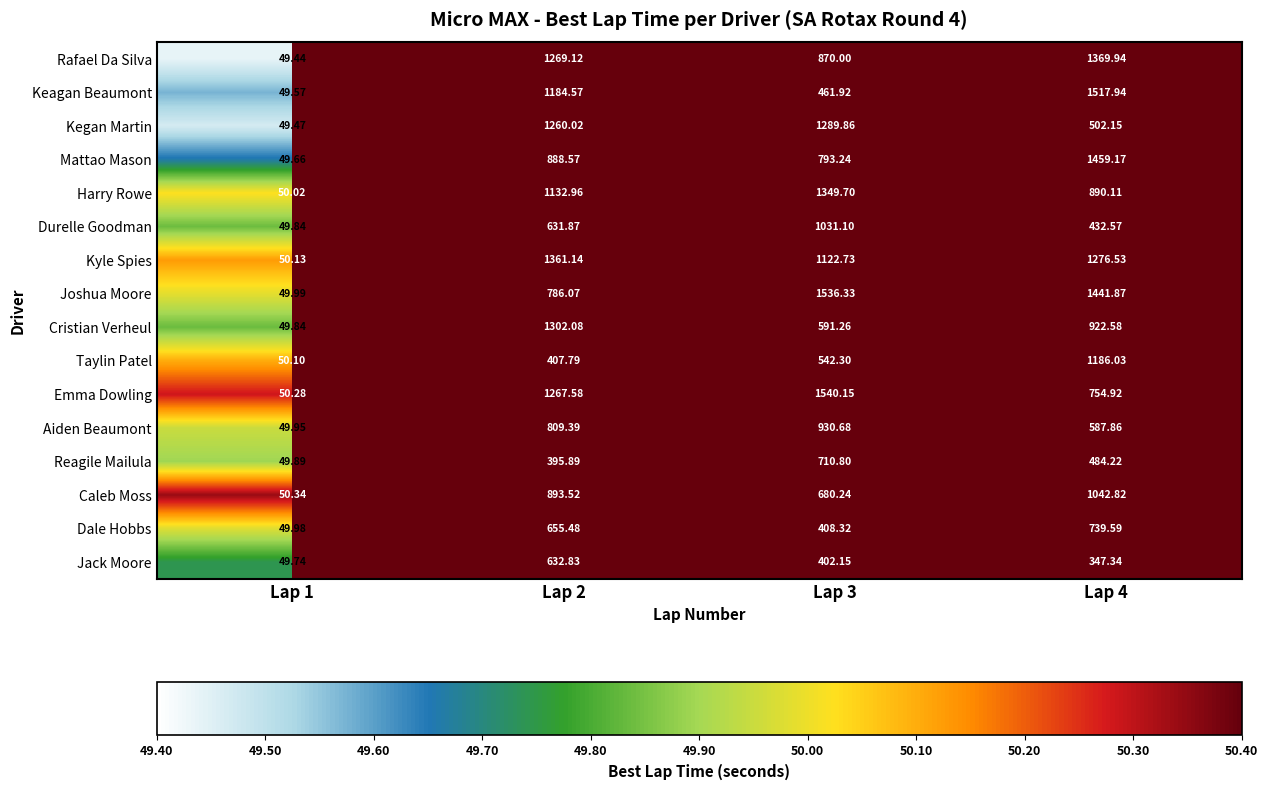

List the series in order of their peak value, lowest first.

Jack Moore, Reagile Mailula, Dale Hobbs, Aiden Beaumont, Durelle Goodman, Caleb Moss, Taylin Patel, Kegan Martin, Cristian Verheul, Harry Rowe, Kyle Spies, Rafael Da Silva, Mattao Mason, Keagan Beaumont, Joshua Moore, Emma Dowling